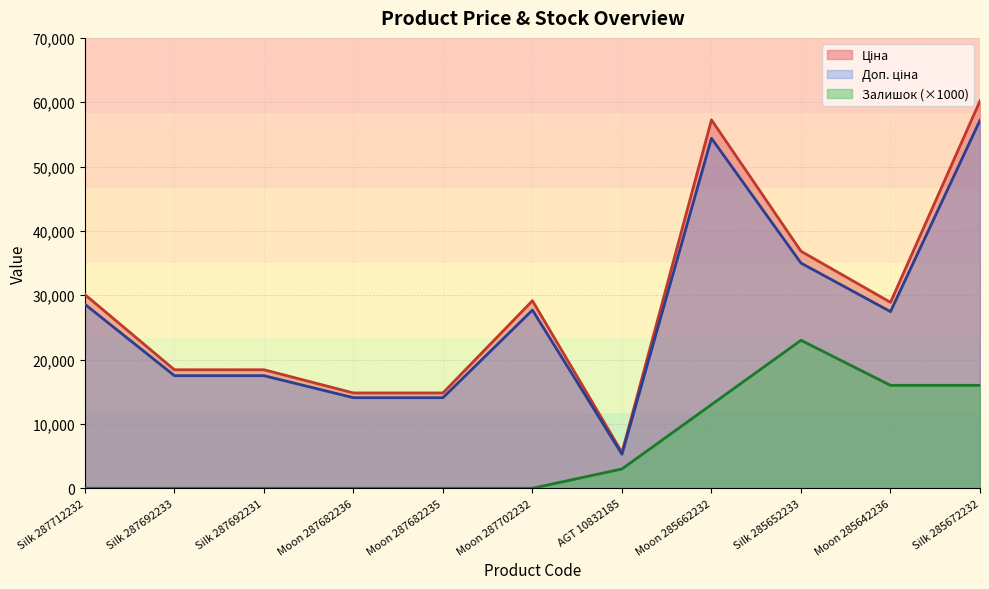

Which category has the lowest value in the Доп. ціна series?

AGT 10832185